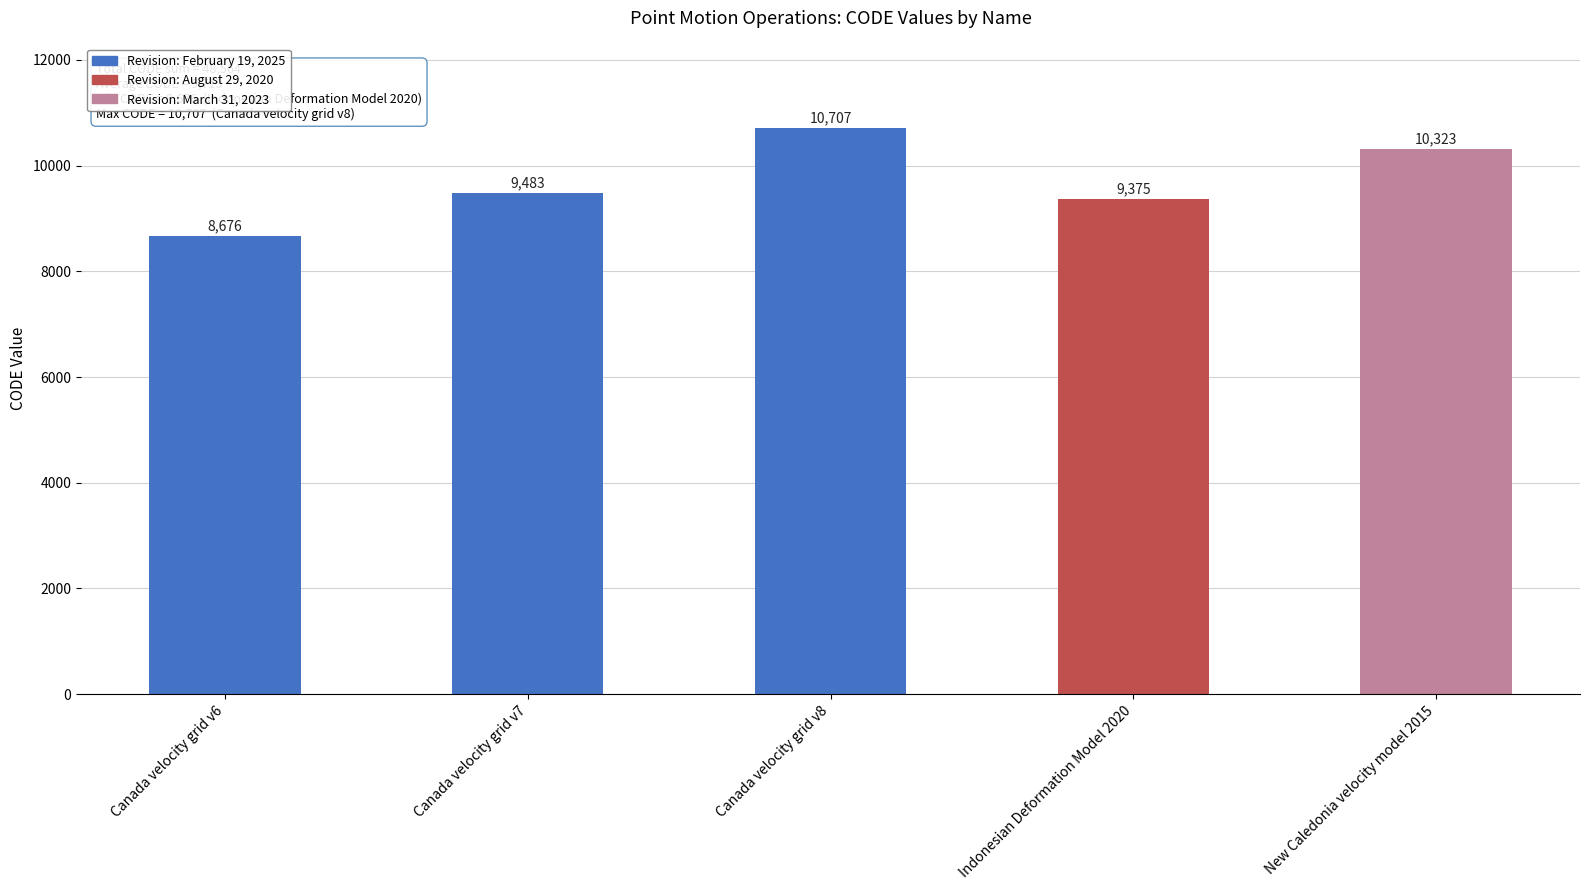

List the labels in order of value, smallest first.

Canada velocity grid v6, Indonesian Deformation Model 2020, Canada velocity grid v7, New Caledonia velocity model 2015, Canada velocity grid v8